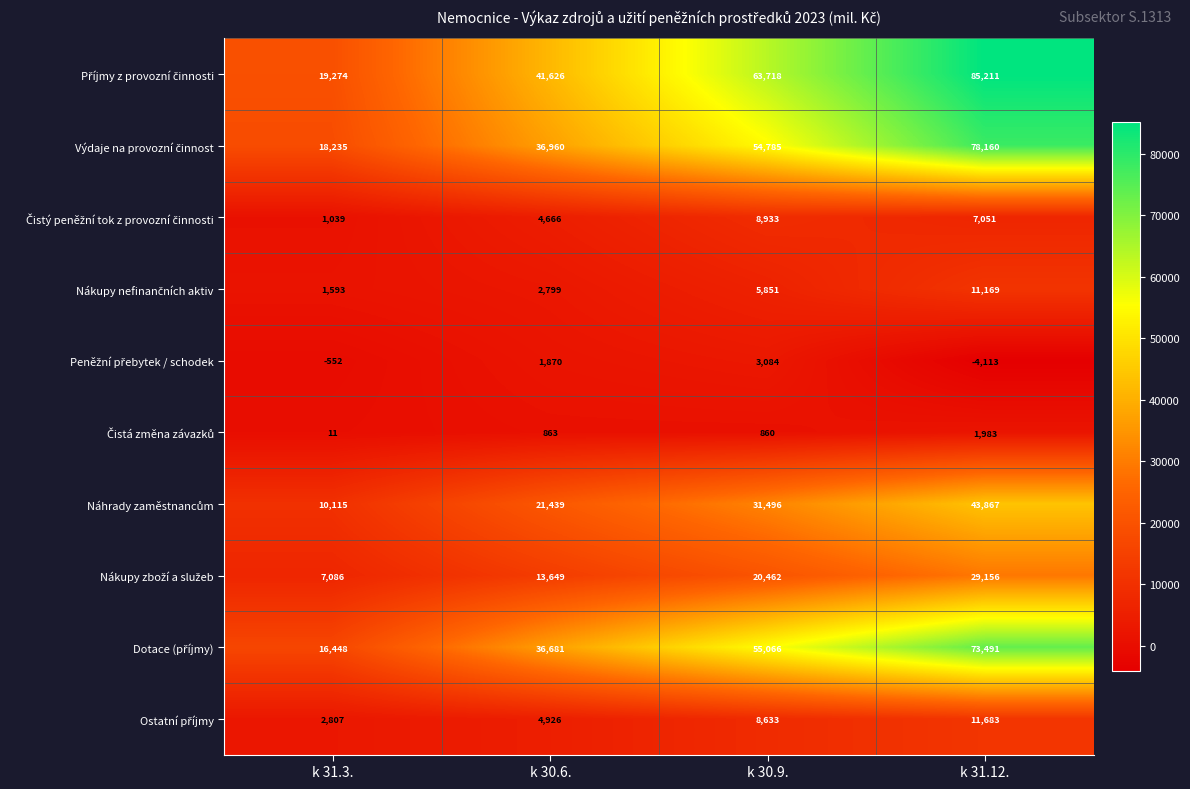

At which category is the sum across all series the highest?

k 31.12.